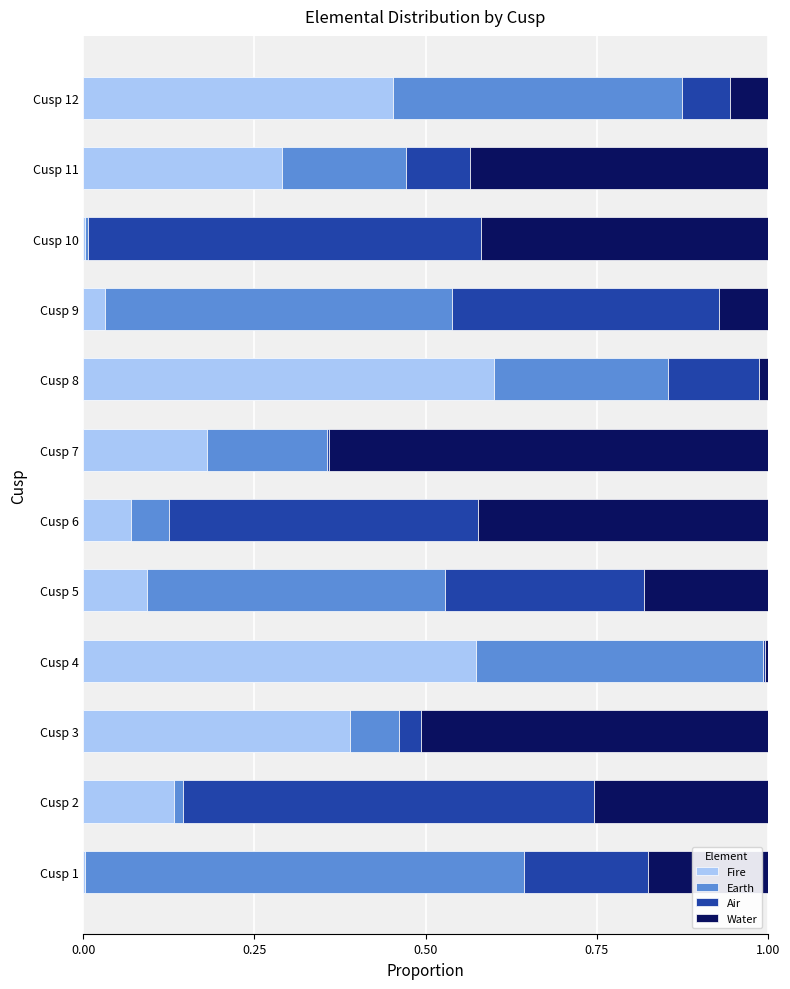

Which category has the highest value in the Fire series?

Cusp 8